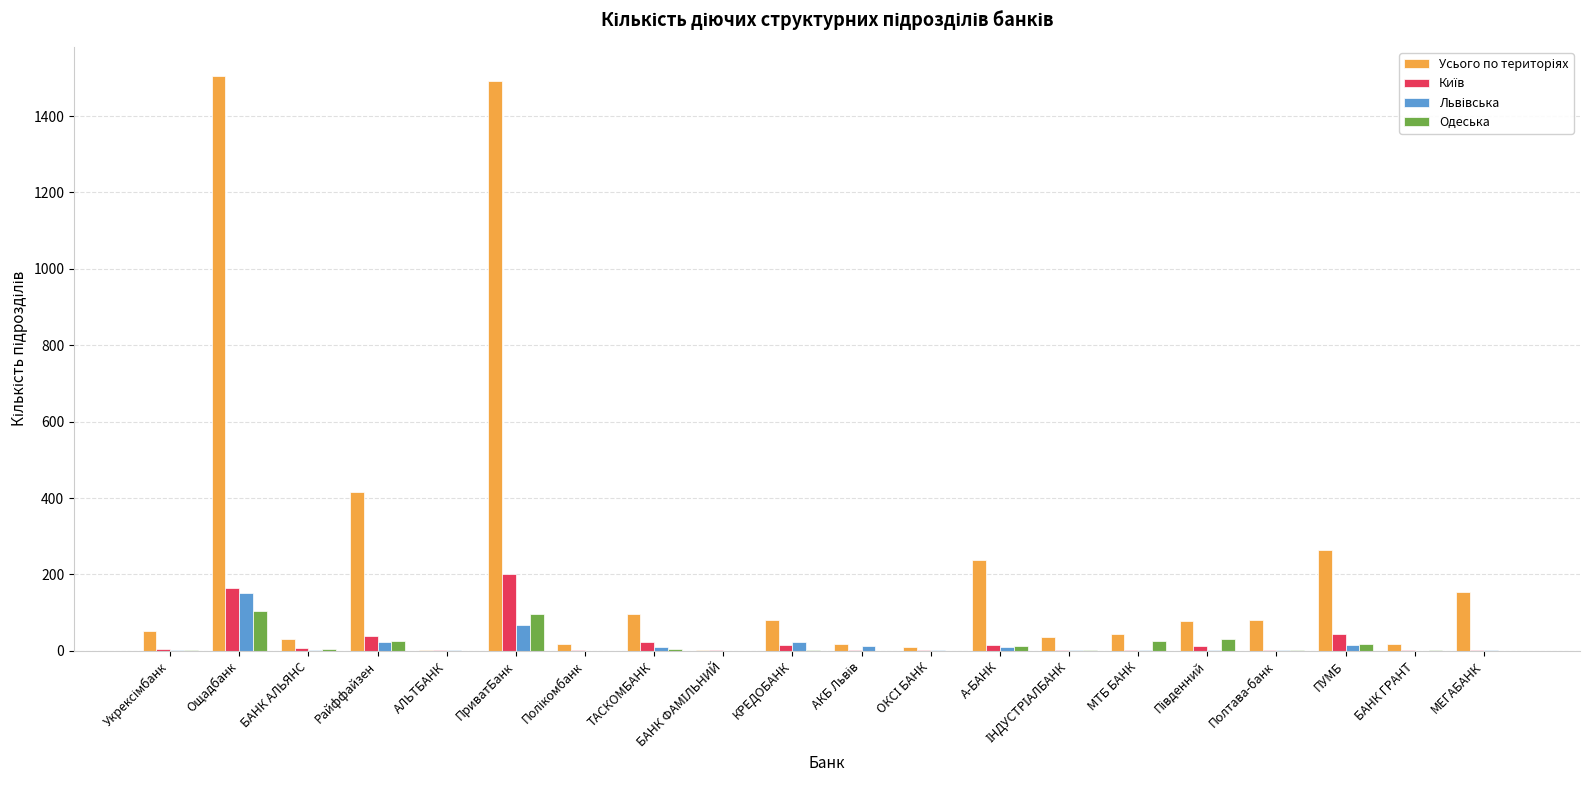

What is the greatest value displayed?

1506